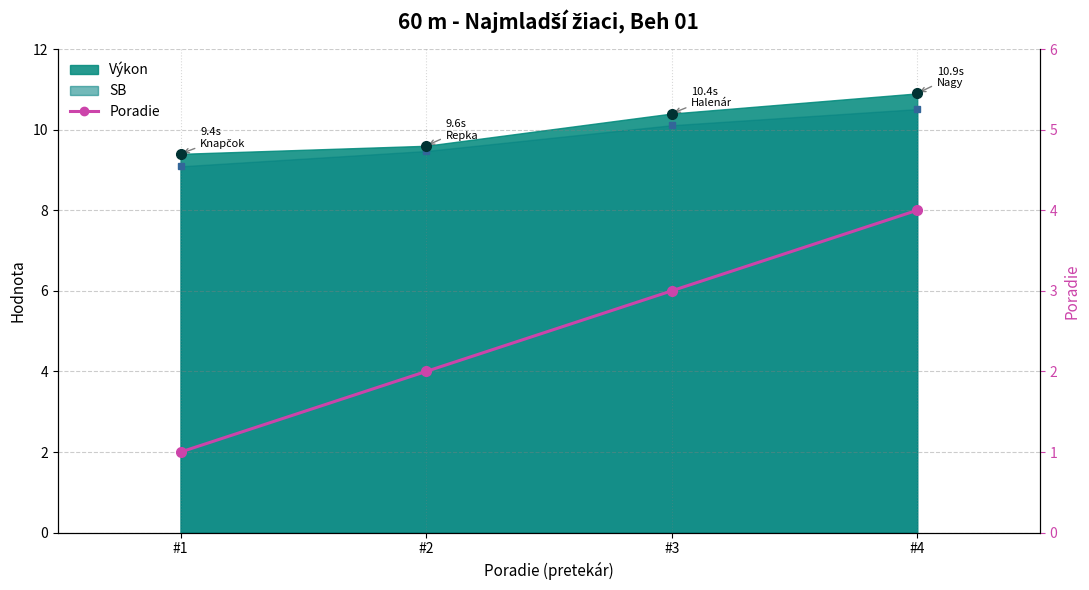

What is the ratio of the value at #2 to the value at #4?

0.5